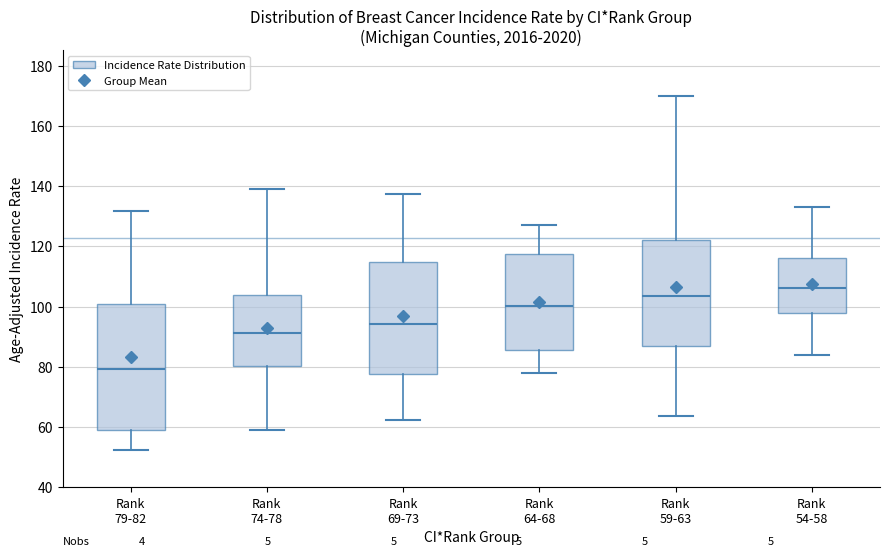

Where is the upper edge of the box for Rank 64-68 on the y-axis? The values are not printed on the chart, so give them approximately, as read against the axis.

118